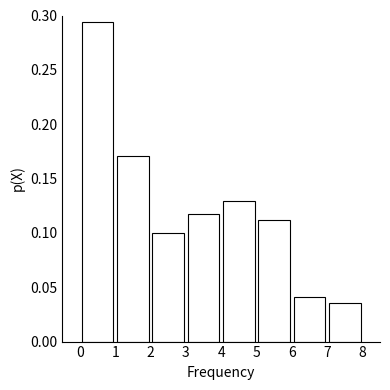

Reading left to right, list every bar in this chart as the range it spans on the x-axis followed by its height. The values are not printed on the chart, so give them approximately, as read against the axis.

0 to 1: 0.295
1 to 2: 0.170
2 to 3: 0.100
3 to 4: 0.120
4 to 5: 0.130
5 to 6: 0.110
6 to 7: 0.040
7 to 8: 0.035